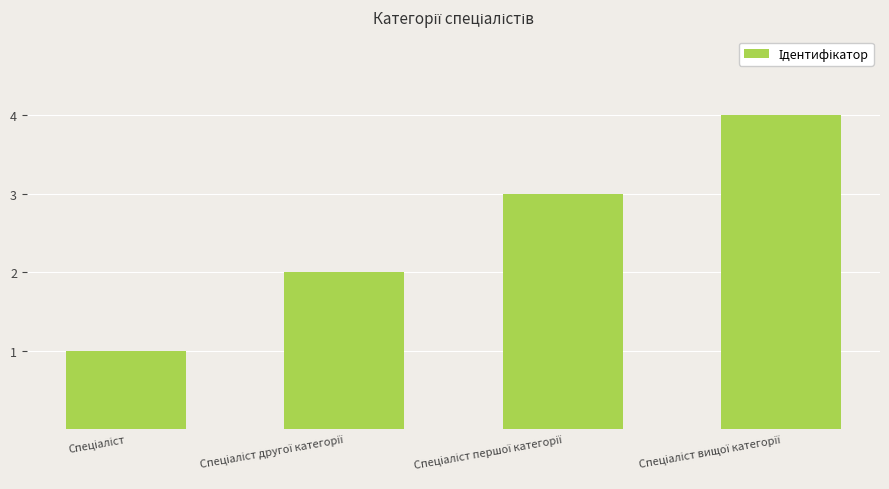

Count the number of categories in the chart.

4